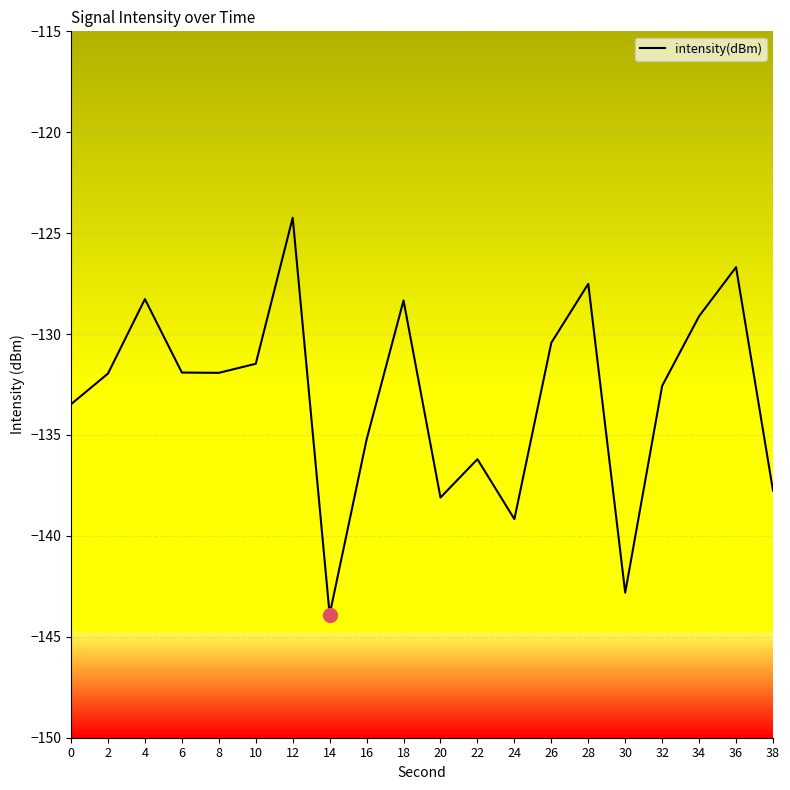

How many values are below -131?

13